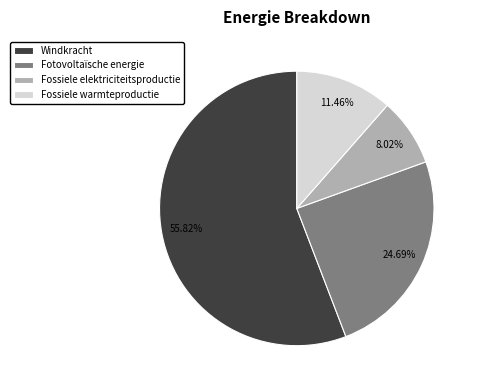

Which category accounts for the majority?

Windkracht